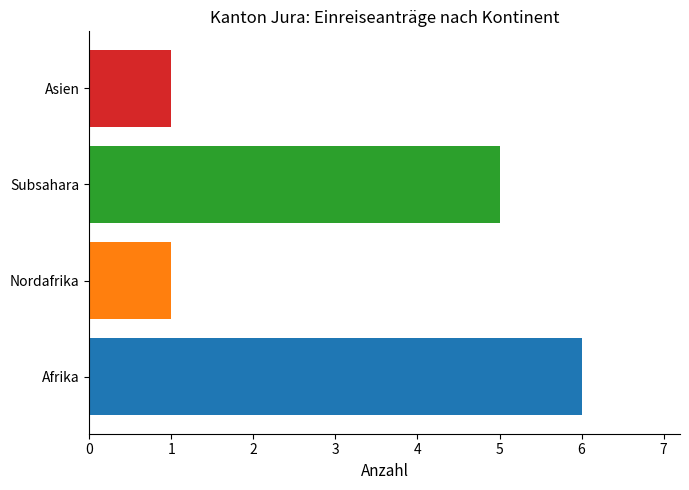

Approximately how many times larger is the value at Afrika compared to Nordafrika?

6.0